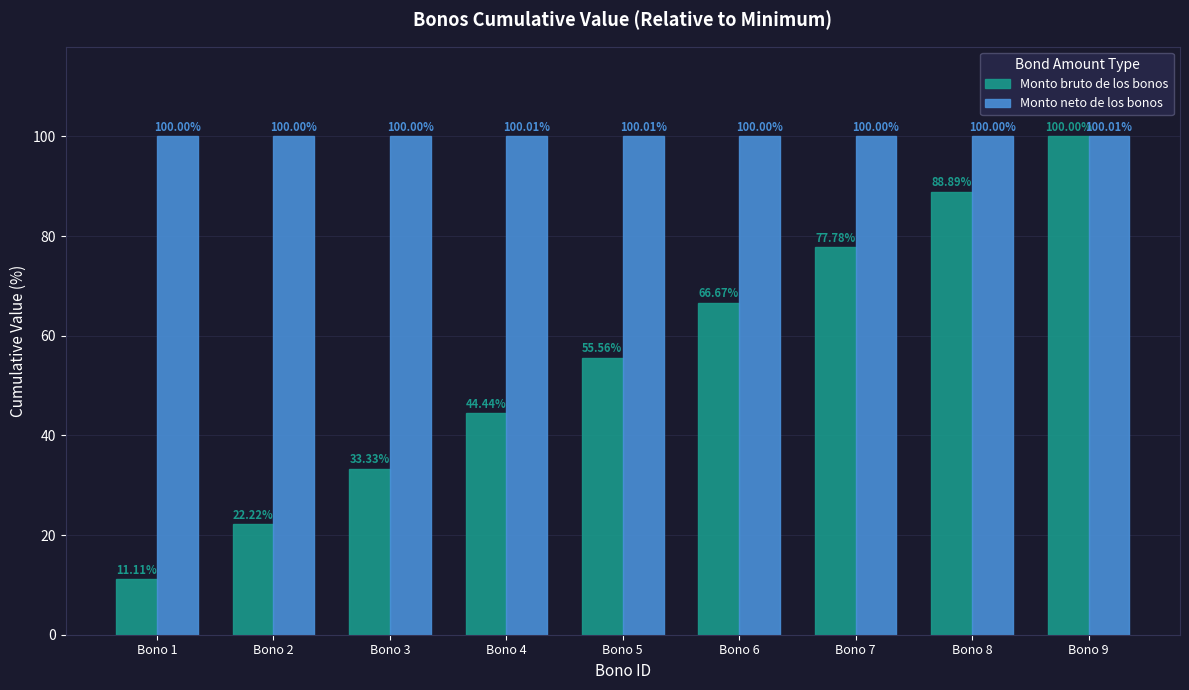

How many distinct data groups are displayed?

2